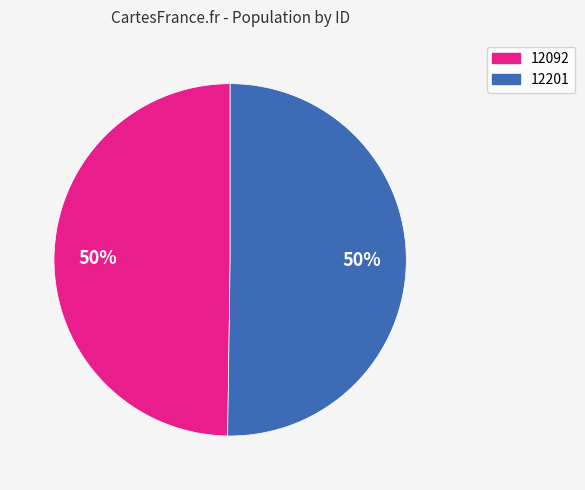

To the nearest percent, what is the combined percentage of 12092 and 12201?

100%